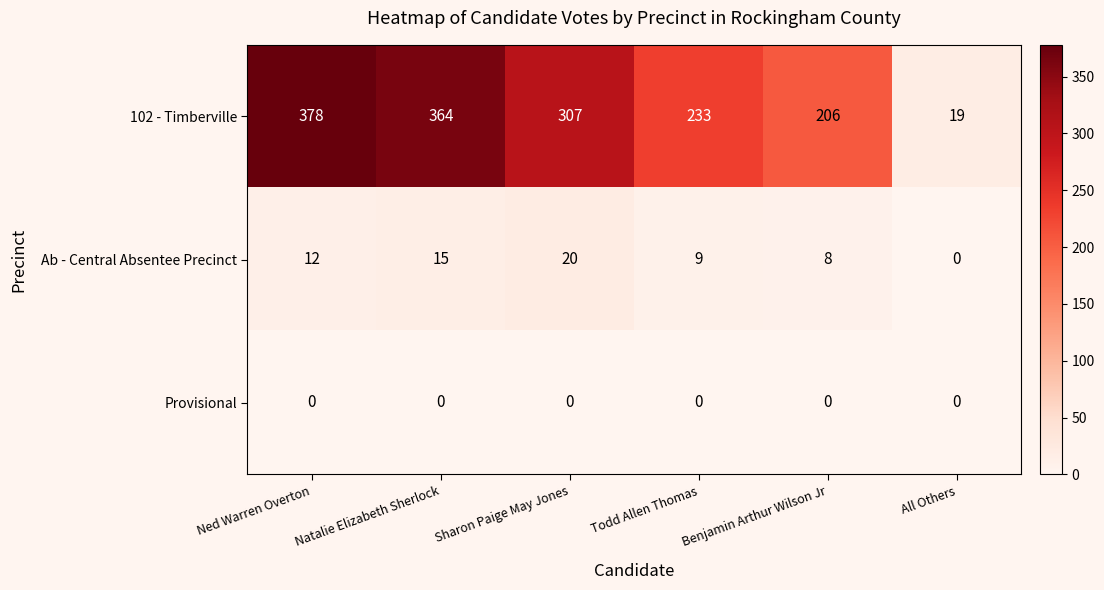

Is it true that Ab - Central Absentee Precinct equals 12 at Benjamin Arthur Wilson Jr?

False